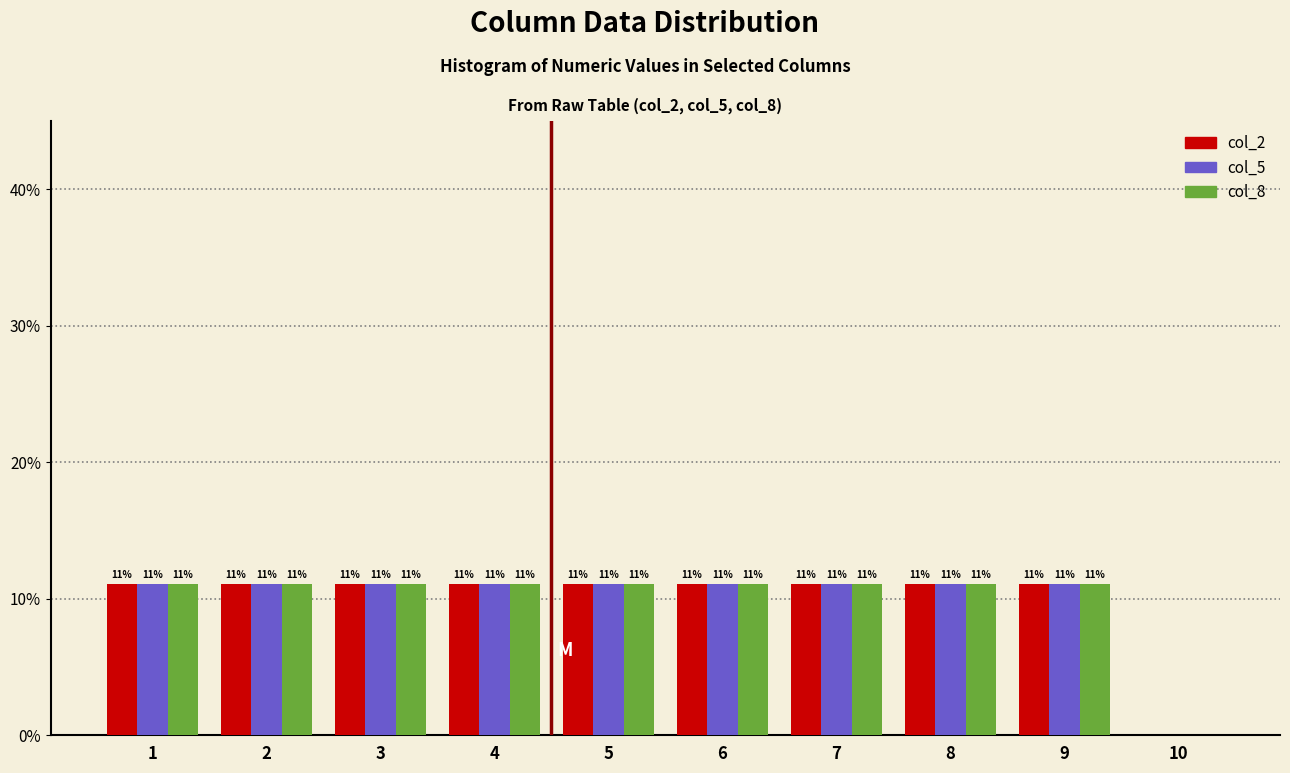

Are the bars horizontal?

No